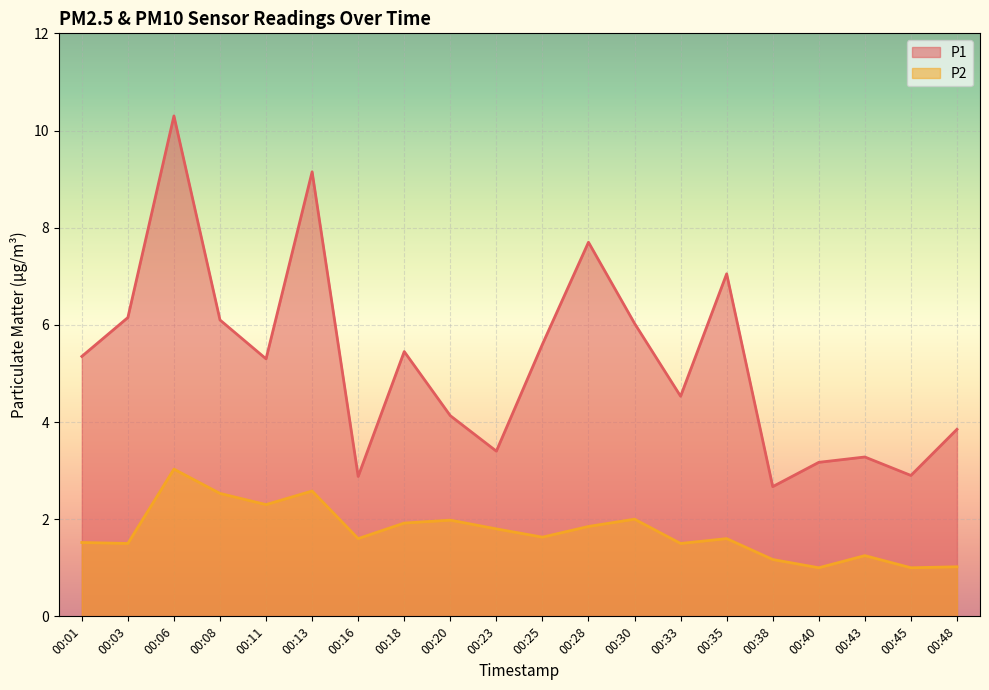

Reading left to right, list all the values displayed in this chart.

P1: 5.3	6.2	10.3	6.1	5.3	9.2	2.9	5.5	4.1	3.4	5.6	7.7	6.0	4.5	7.0	2.7	3.2	3.3	2.9	3.9
P2: 1.5	1.5	3.0	2.5	2.3	2.6	1.6	1.9	2.0	1.8	1.6	1.9	2.0	1.5	1.6	1.2	1.0	1.2	1.0	1.0